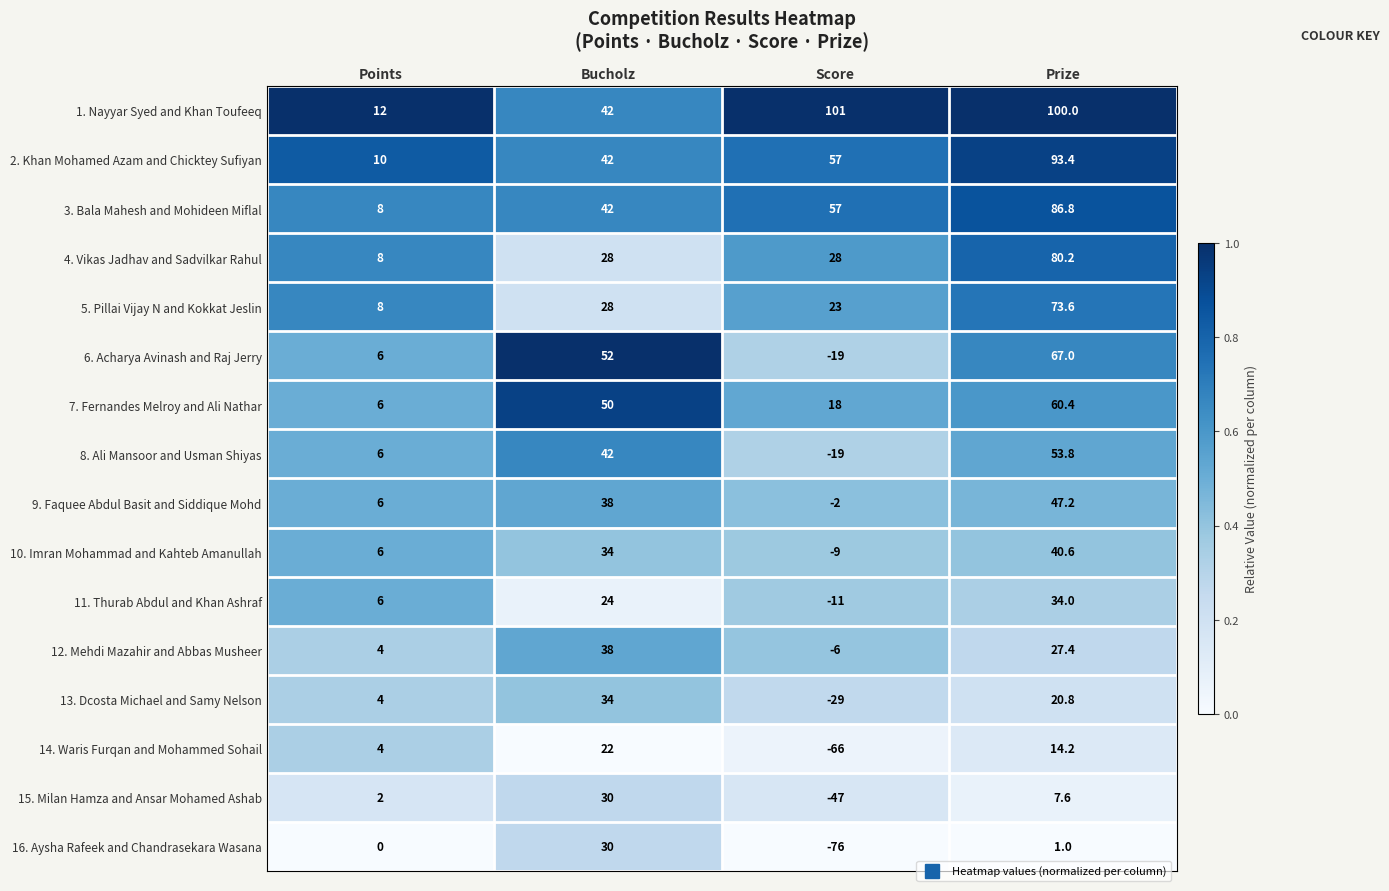

What is the highest value of the 16. Aysha Rafeek and Chandrasekara Wasana series?

30.0